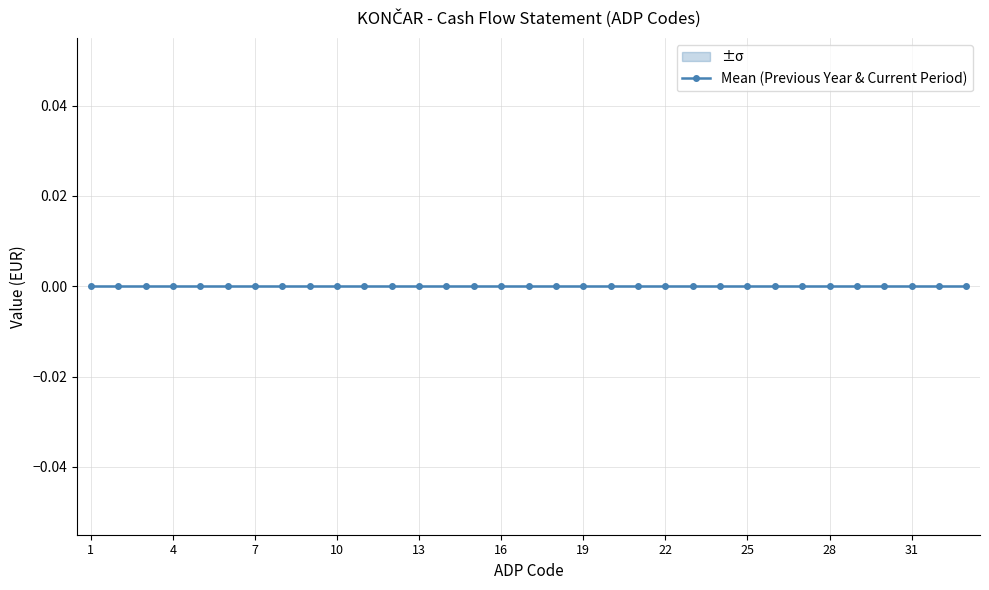

Reading left to right, transcribe all the data shown in this chart.

ADP code: 1	2	3	4	5	6	7	8	9	10	11	12	13	14	15	16	17	18	19	20	21	22	23	24	25	26	27	28	29	30	31	32	33
Previous Year: 0	0	0	0	0	0	0	0	0	0	0	0	0	0	0	0	0	0	0	0	0	0	0	0	0	0	0	0	0	0	0	0	0
Current Period: 0	0	0	0	0	0	0	0	0	0	0	0	0	0	0	0	0	0	0	0	0	0	0	0	0	0	0	0	0	0	0	0	0